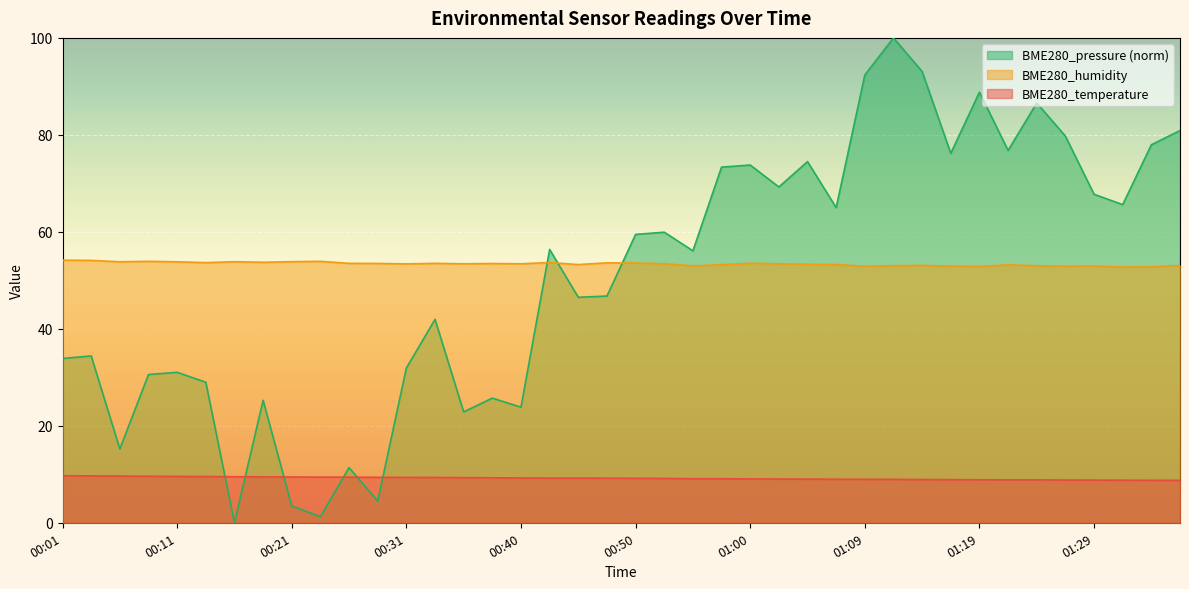

Count the number of data series in this chart.

3